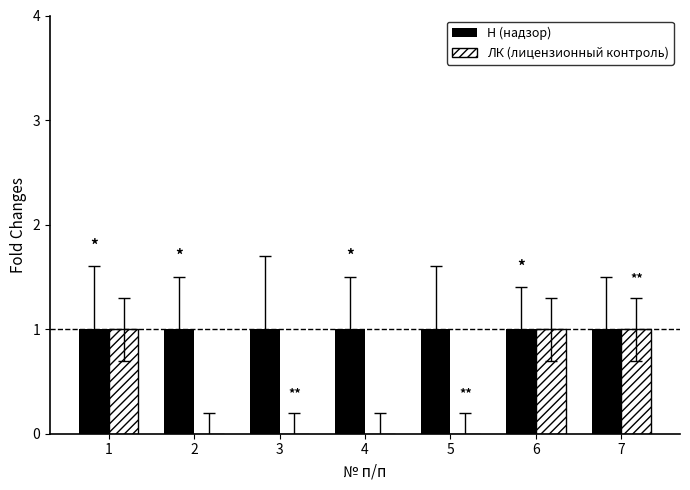

The Н (надзор) series shows 1 at 5. True or false?

True